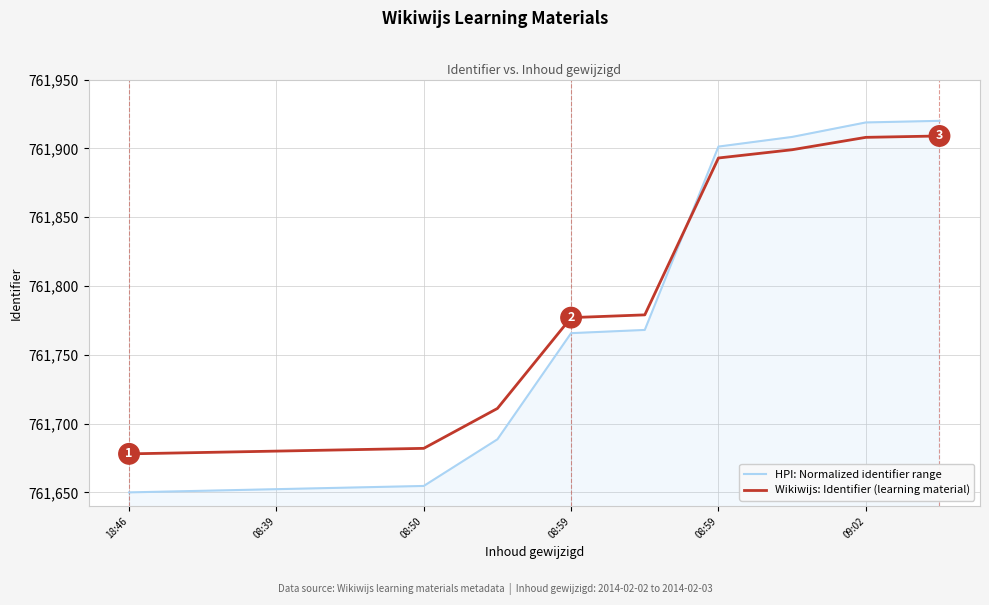

What are all the series names shown in the legend?

HPI: Normalized identifier range, Wikiwijs: Identifier (learning material)